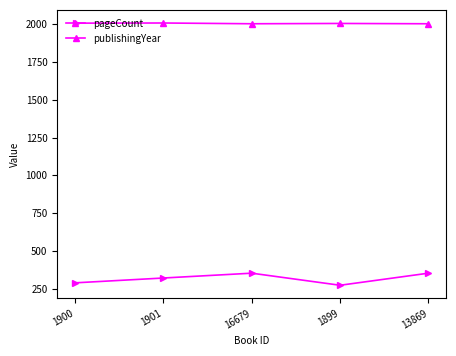

List the series in order of their overall mean, lowest first.

pageCount, publishingYear